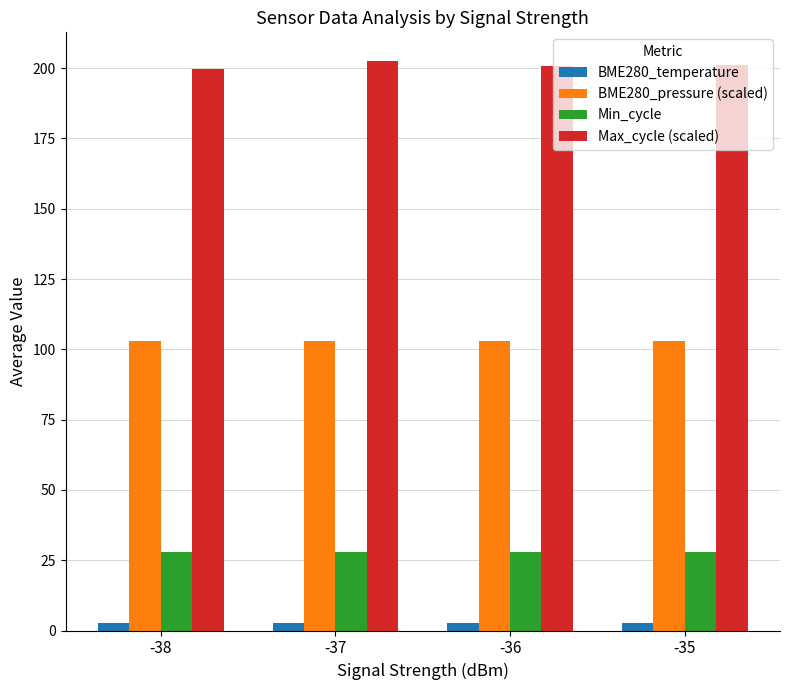

Is the value of BME280_temperature at -35 greater than the value of Min_cycle at -37?

No